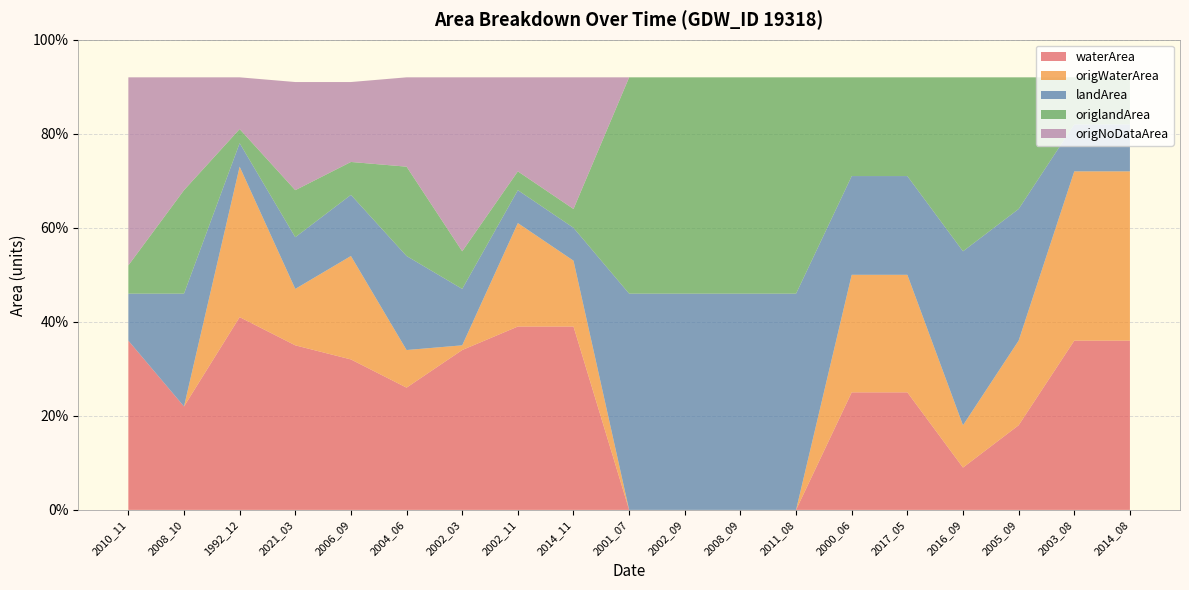

Reading left to right, what are all the values shown in this chart?

waterArea: 2010_11=0.4	2008_10=0.2	1992_12=0.4	2021_03=0.3	2006_09=0.3	2004_06=0.3	2002_03=0.3	2002_11=0.4	2014_11=0.4	2001_07=0.0	2002_09=0.0	2008_09=0.0	2011_08=0.0	2000_06=0.2	2017_05=0.2	2016_09=0.1	2005_09=0.2	2003_08=0.4	2014_08=0.4
origWaterArea: 2010_11=0.0	2008_10=0.0	1992_12=0.3	2021_03=0.1	2006_09=0.2	2004_06=0.1	2002_03=0.0	2002_11=0.2	2014_11=0.1	2001_07=0.0	2002_09=0.0	2008_09=0.0	2011_08=0.0	2000_06=0.2	2017_05=0.2	2016_09=0.1	2005_09=0.2	2003_08=0.4	2014_08=0.4
landArea: 2010_11=0.1	2008_10=0.2	1992_12=0.1	2021_03=0.1	2006_09=0.1	2004_06=0.2	2002_03=0.1	2002_11=0.1	2014_11=0.1	2001_07=0.5	2002_09=0.5	2008_09=0.5	2011_08=0.5	2000_06=0.2	2017_05=0.2	2016_09=0.4	2005_09=0.3	2003_08=0.1	2014_08=0.1
origlandArea: 2010_11=0.1	2008_10=0.2	1992_12=0.0	2021_03=0.1	2006_09=0.1	2004_06=0.2	2002_03=0.1	2002_11=0.0	2014_11=0.0	2001_07=0.5	2002_09=0.5	2008_09=0.5	2011_08=0.5	2000_06=0.2	2017_05=0.2	2016_09=0.4	2005_09=0.3	2003_08=0.1	2014_08=0.1
origNoDataArea: 2010_11=0.4	2008_10=0.2	1992_12=0.1	2021_03=0.2	2006_09=0.2	2004_06=0.2	2002_03=0.4	2002_11=0.2	2014_11=0.3	2001_07=0.0	2002_09=0.0	2008_09=0.0	2011_08=0.0	2000_06=0.0	2017_05=0.0	2016_09=0.0	2005_09=0.0	2003_08=0.0	2014_08=0.0